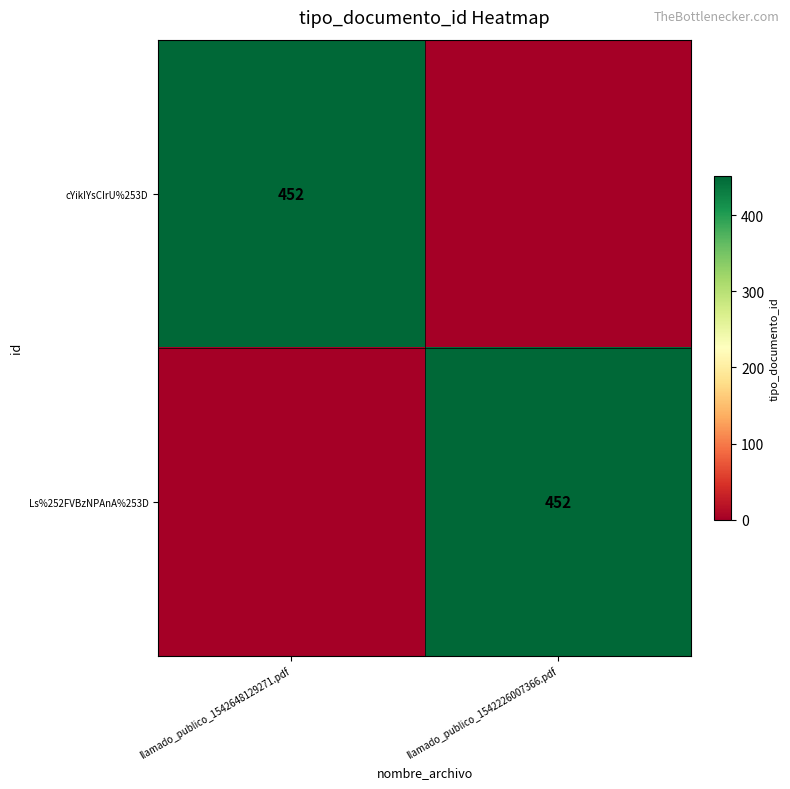

Is it true that Ls%252FVBzNPAnA%253D equals 0 at llamado_publico_1542648129271.pdf?

True